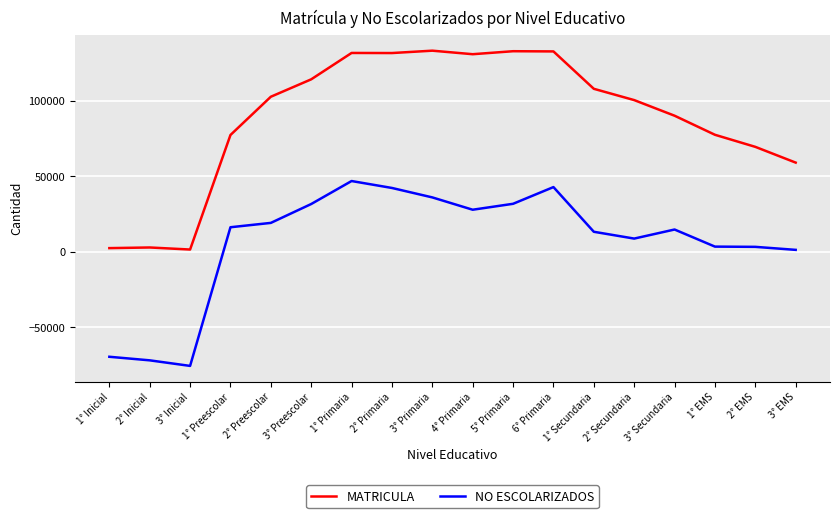

At which label is MATRICULA closest to 67400?

2° EMS